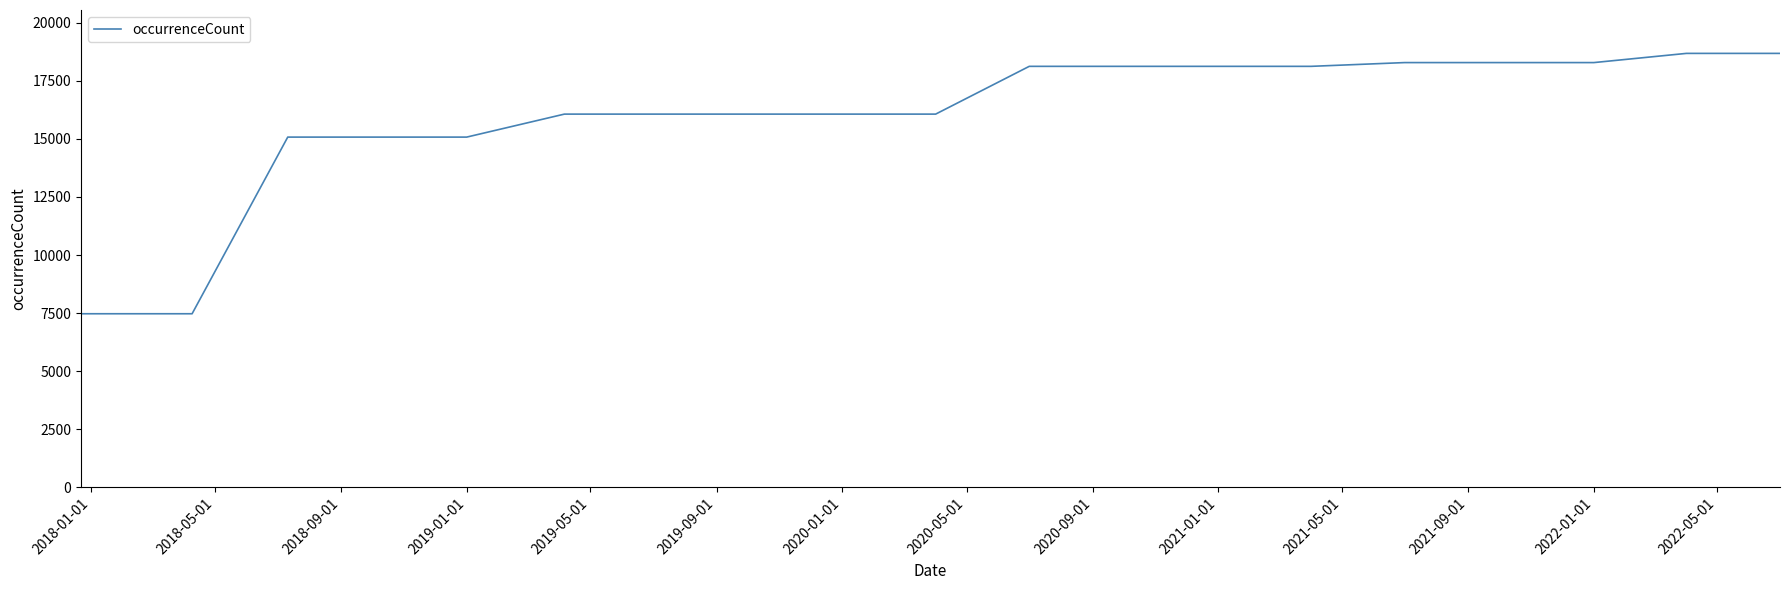

What is the greatest value displayed?

18684